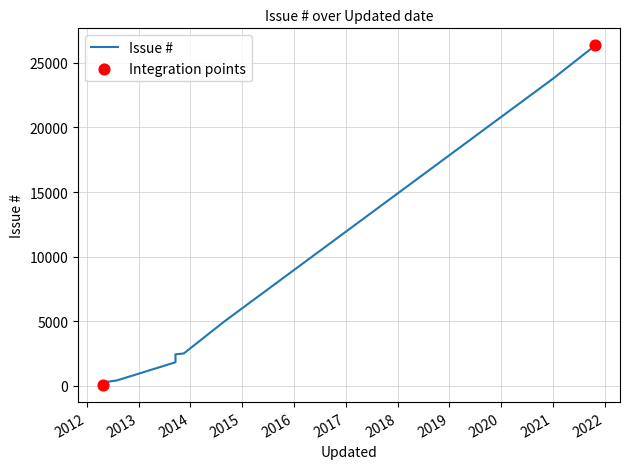

Between 2012-04-23 and 2012-04-23, which is larger?

2012-04-23